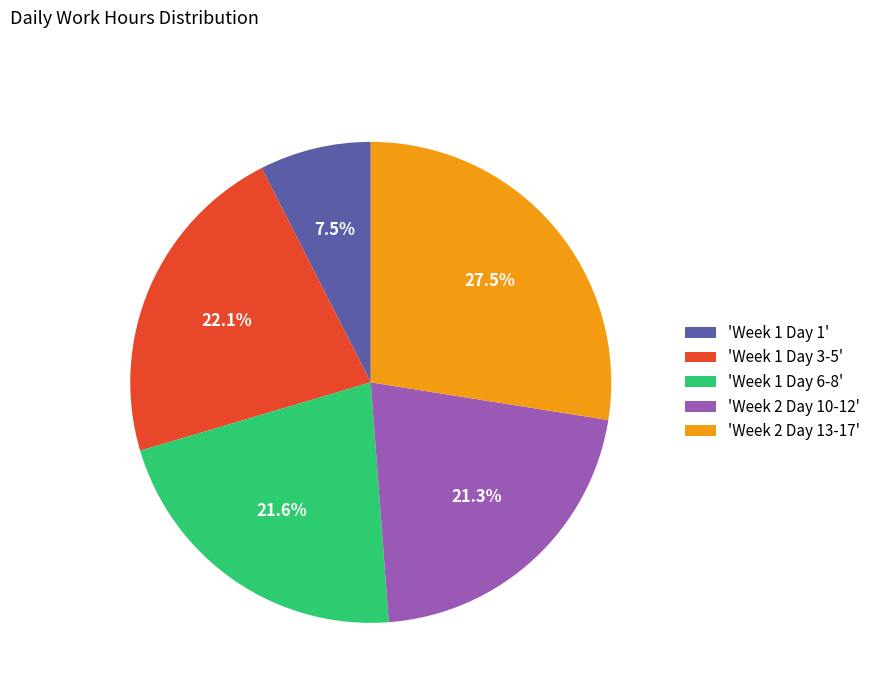

Which has a higher value, 'Week 2 Day 10-12' or 'Week 1 Day 3-5'?

'Week 1 Day 3-5'